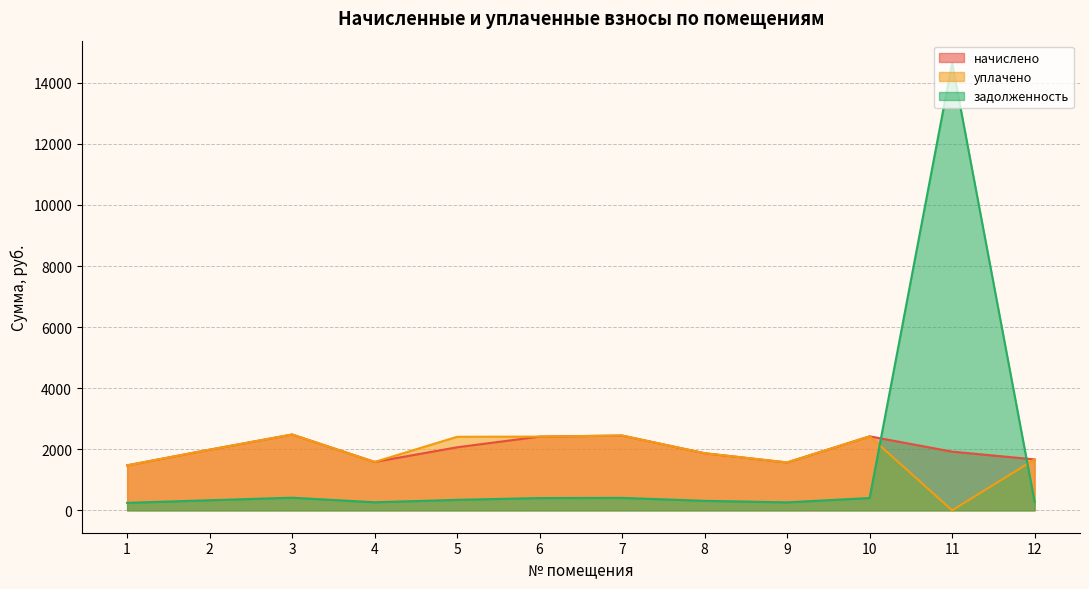

Which series ends up on top after the final intersection of начислено and задолженность?

начислено